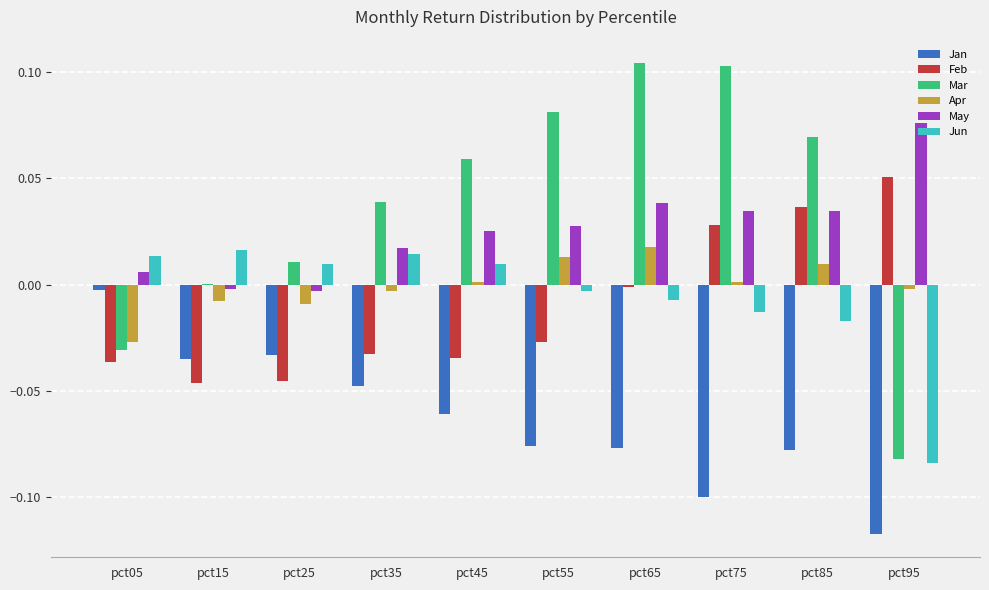

Is the value of Apr at pct05 greater than the value of Jun at pct45?

No